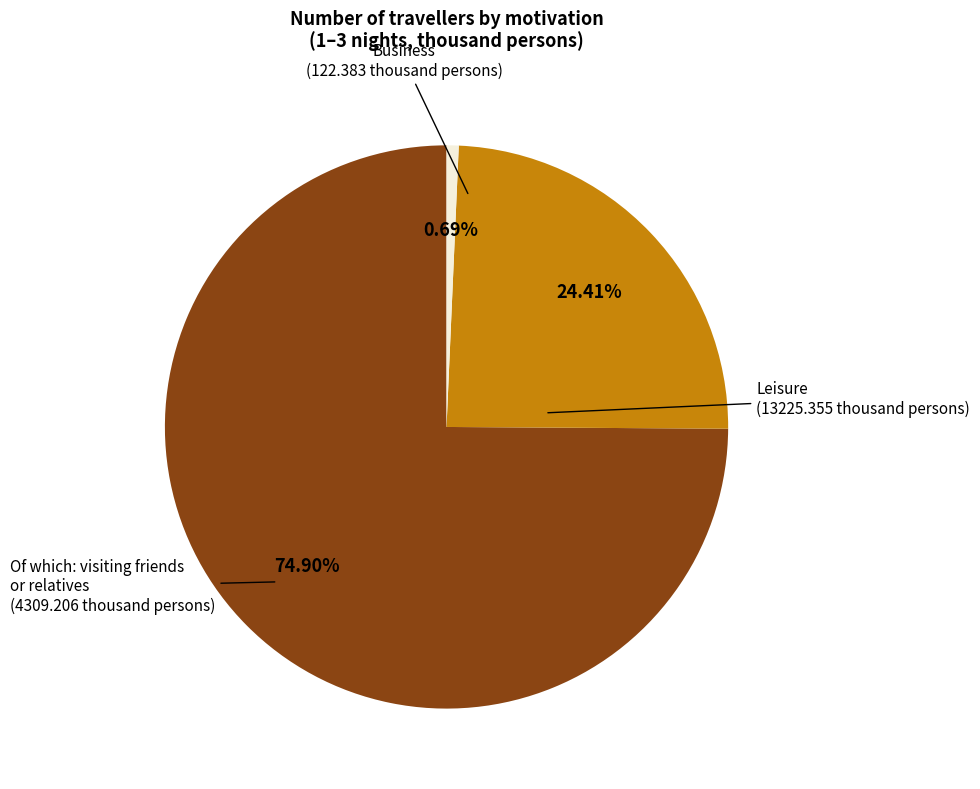

Count the number of slices in the pie.

3